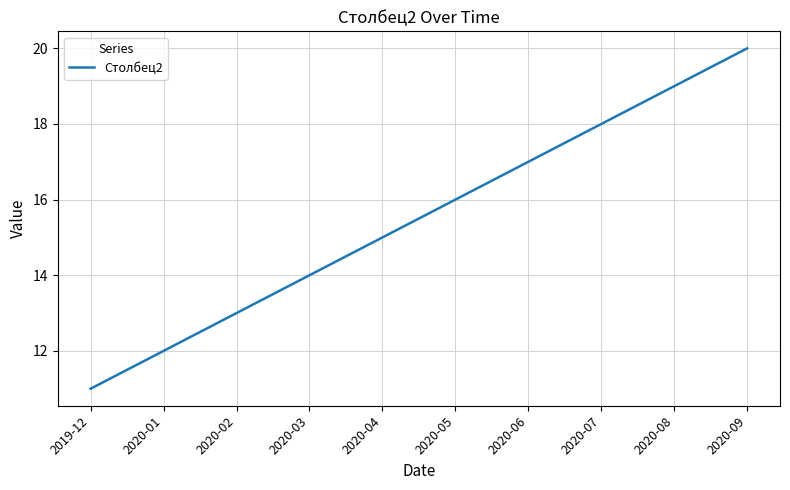

Is this an area chart (filled region under the line)?

No